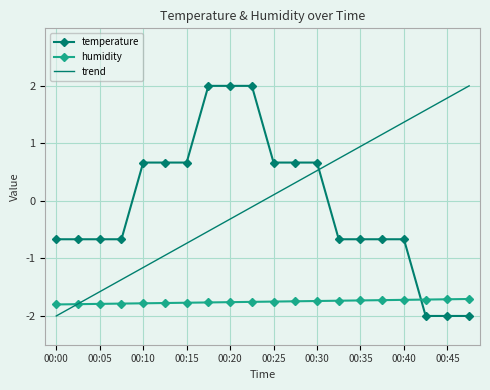

Which series ends up on top after the final intersection of trend and temperature?

trend